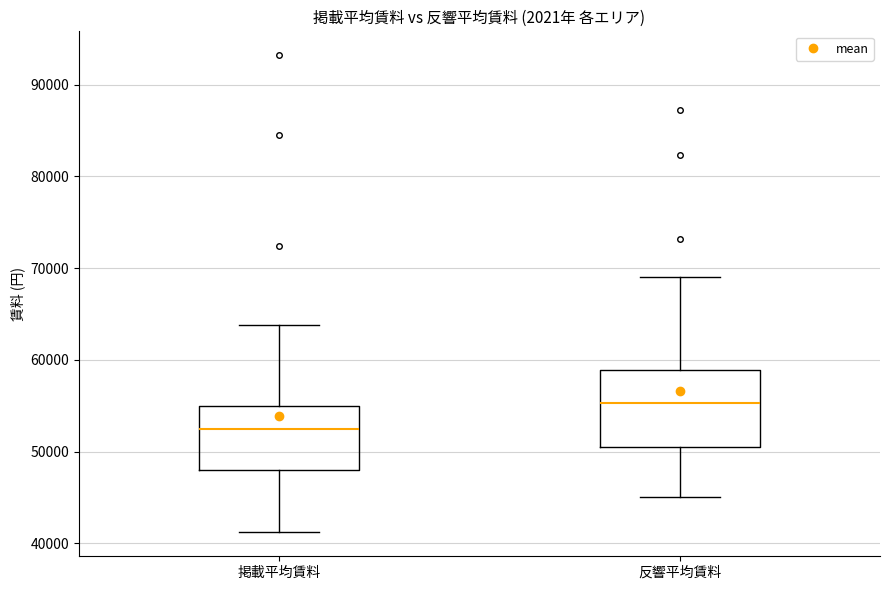

Reading left to right, transcribe this box plot: for each box, give where its median line is, the range the box spans, and where its two whiskers end, as read against the y-axis. The values are not printed on the chart, so give them approximately, as read against the axis.

掲載平均賃料: median 52000, box 48000 to 55000, whiskers 41000 to 64000
反響平均賃料: median 55000, box 50000 to 59000, whiskers 45000 to 69000